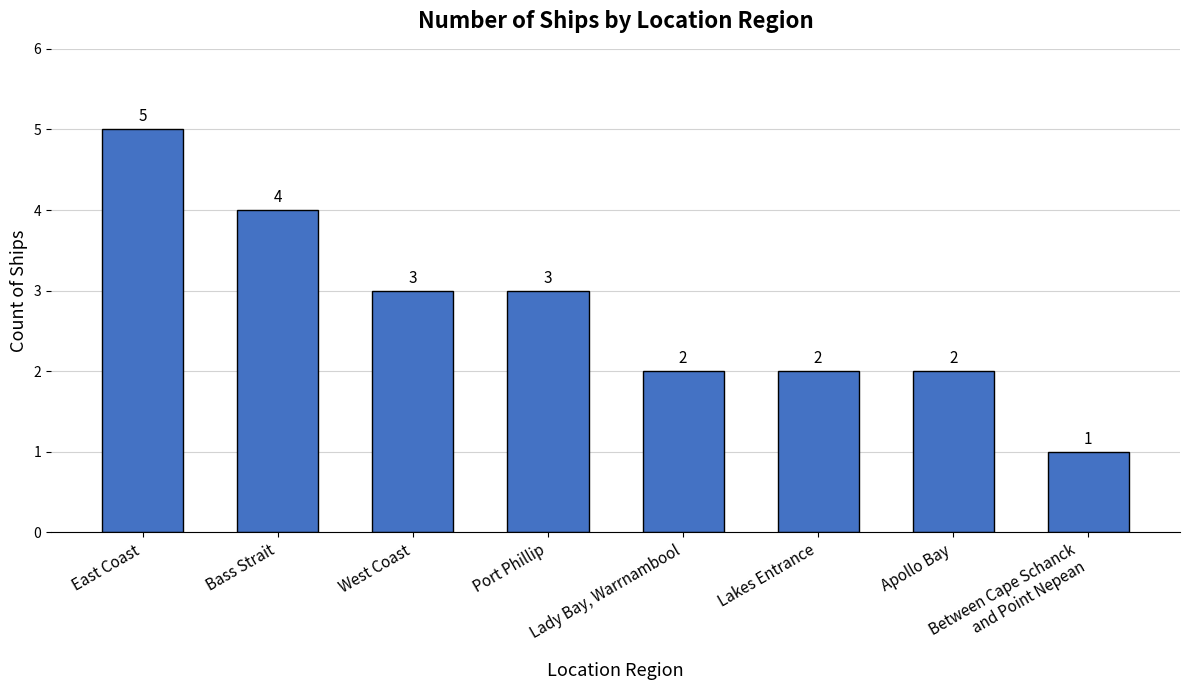

What is the ratio of the value at Port Phillip to the value at Apollo Bay?

1.5